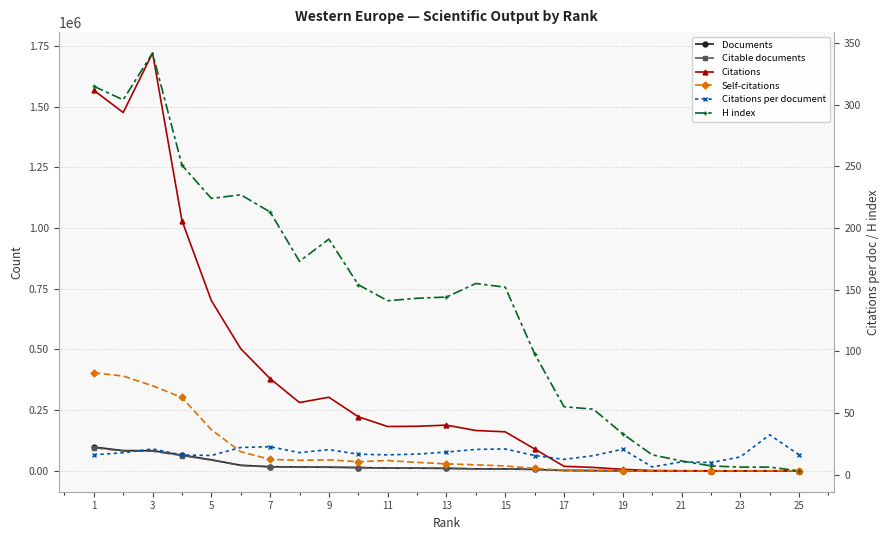

The value of Citable documents at 5 is 9592.6. True or false?

False